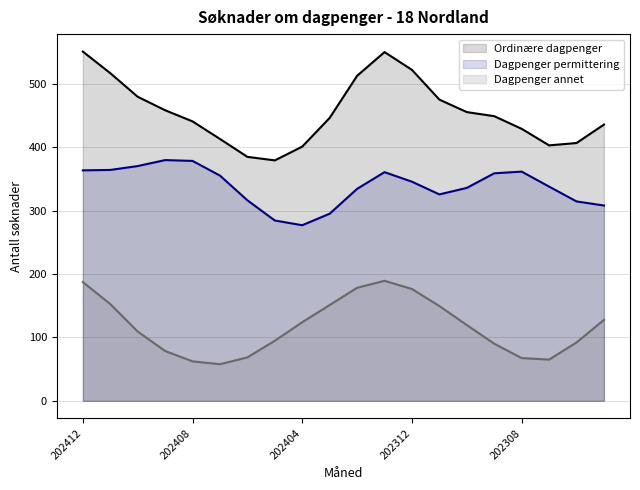

At which category does Dagpenger annet reach its first local valley?

202406